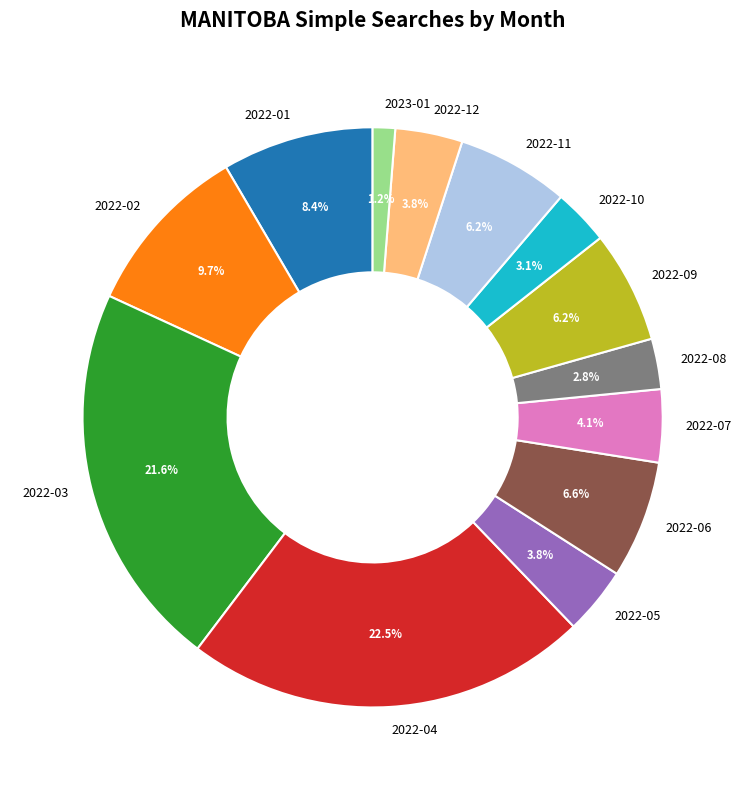

To the nearest percent, what is the combined percentage of 2022-05 and 2023-01?

5%